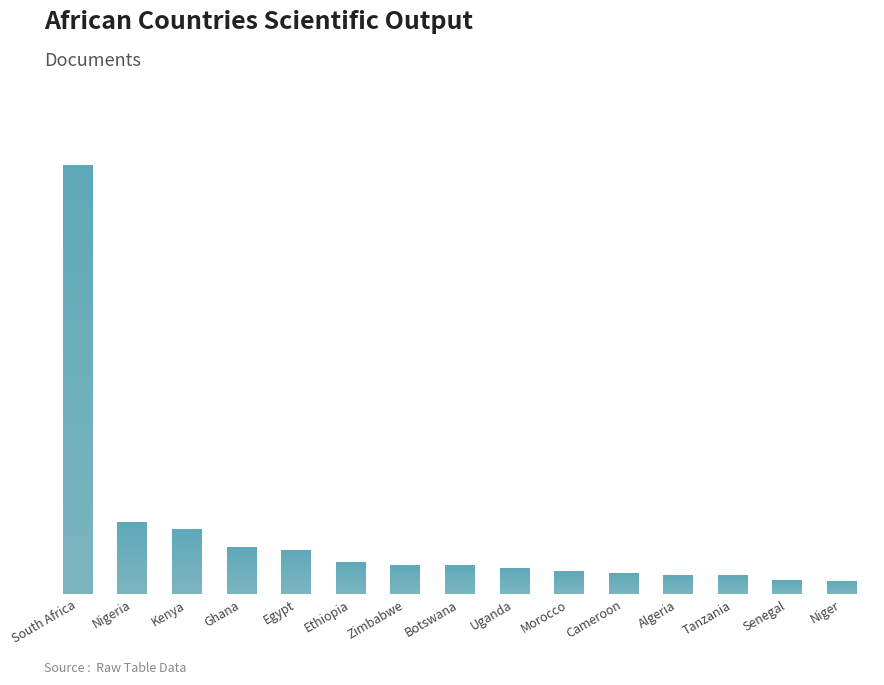

Does the chart contain any negative values?

No